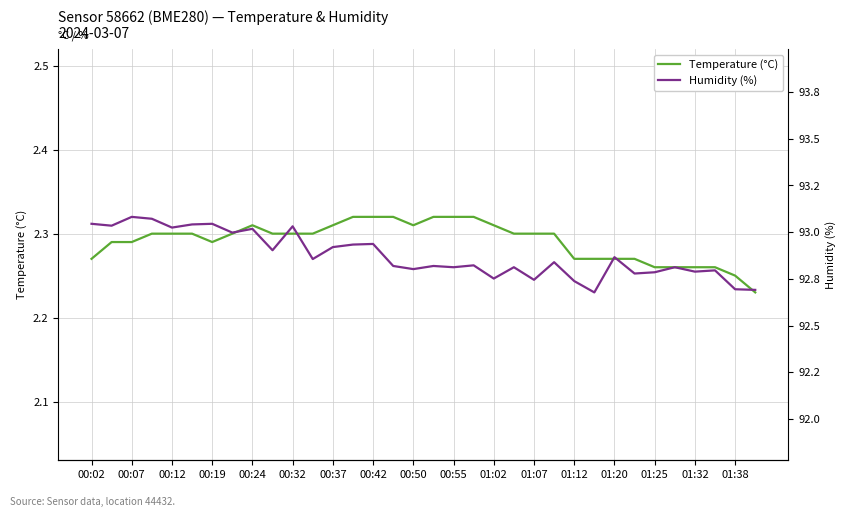

What position from the right is 00:02?

34